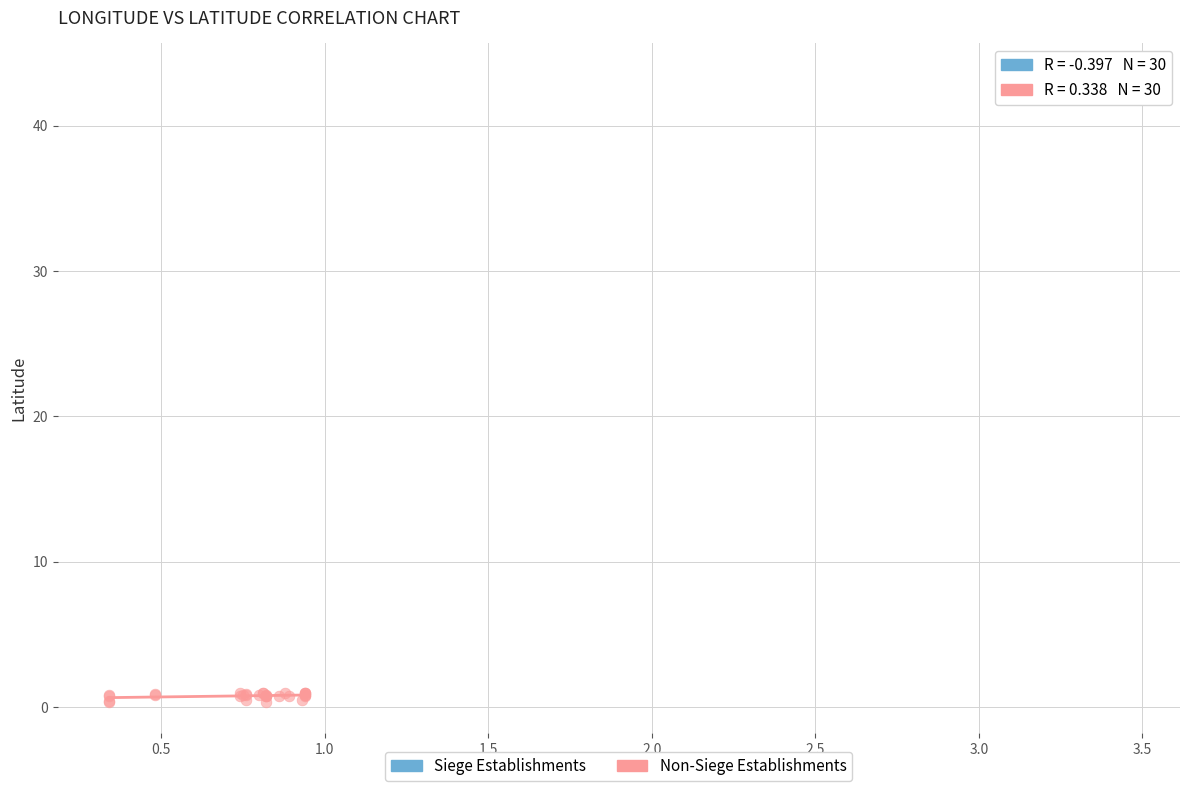

Which series has the largest Y range (max minus min)?

Non-Siege Establishments